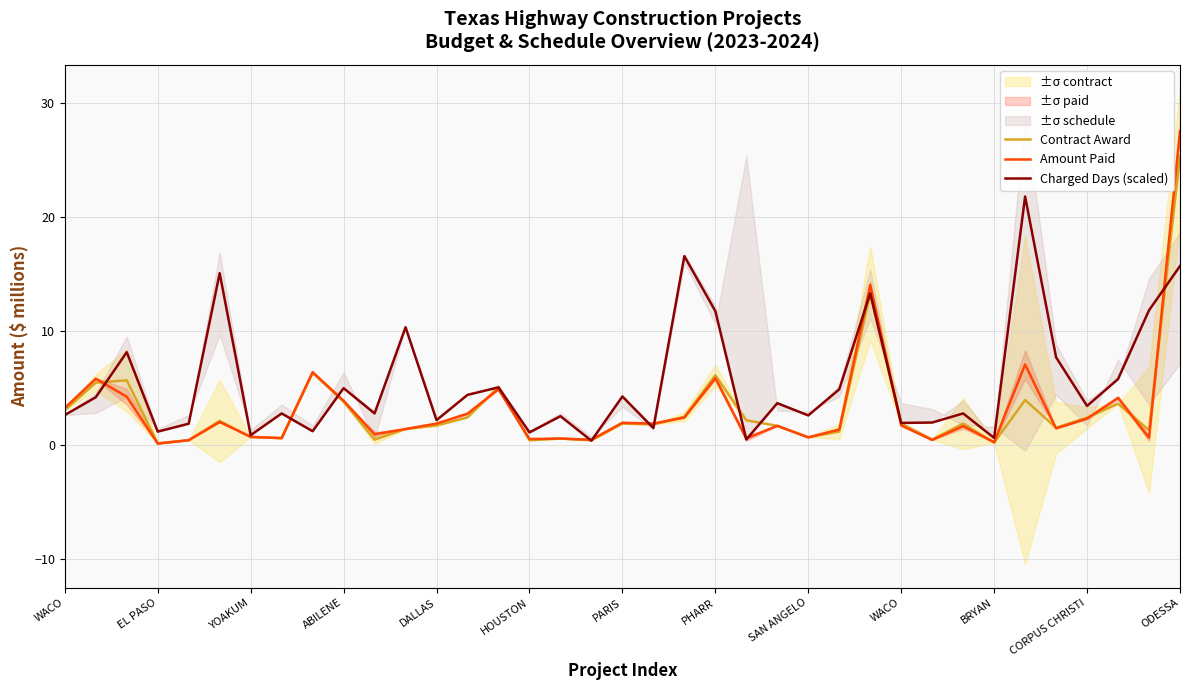

How many values in the Charged Days (scaled) series exceed 3?

19